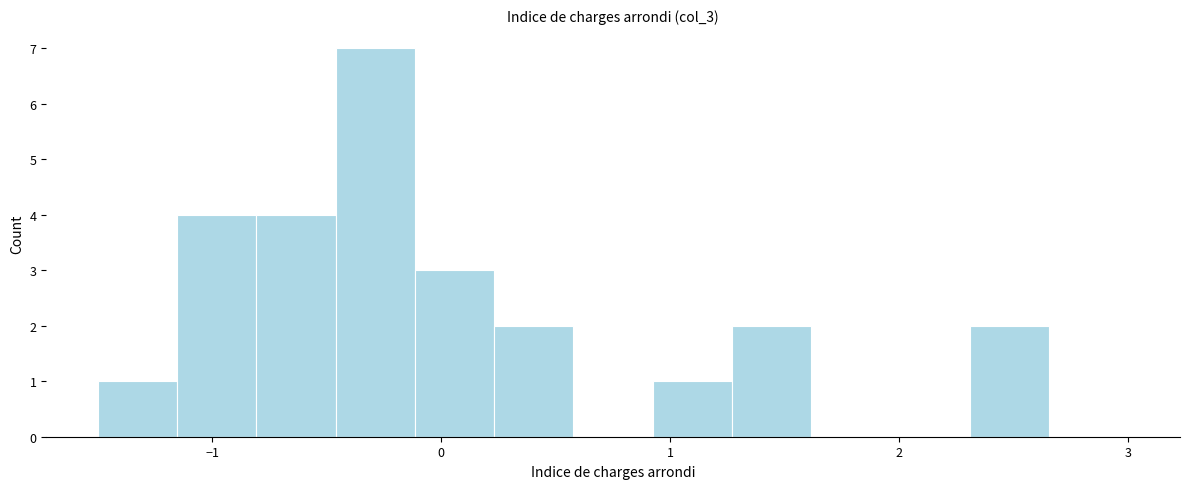

Read against the x-axis, roughly where is the centre of the tallest bar?

-0.3